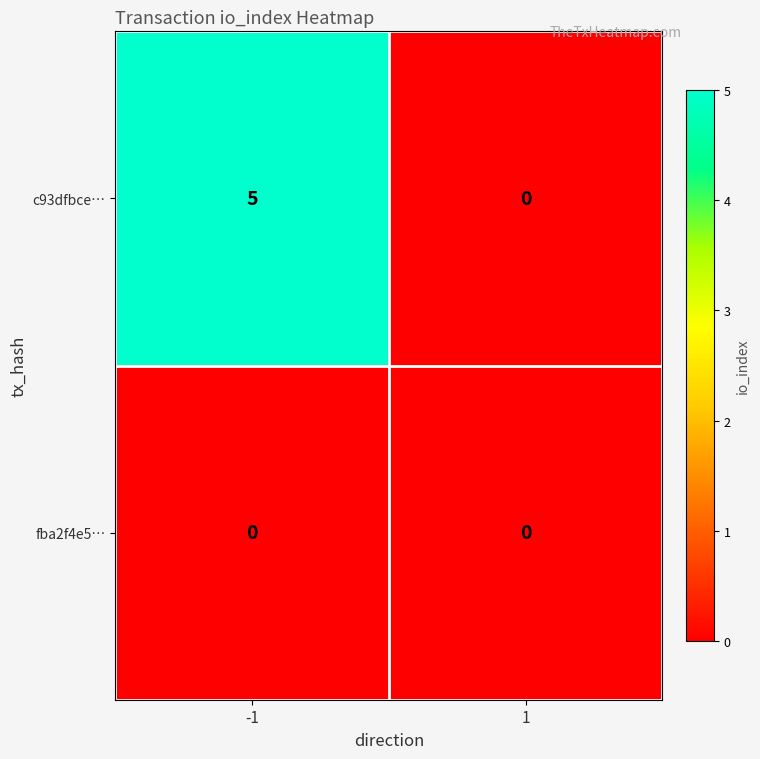

Is the value of c93dfbce… at -1 greater than the value of fba2f4e5… at -1?

Yes